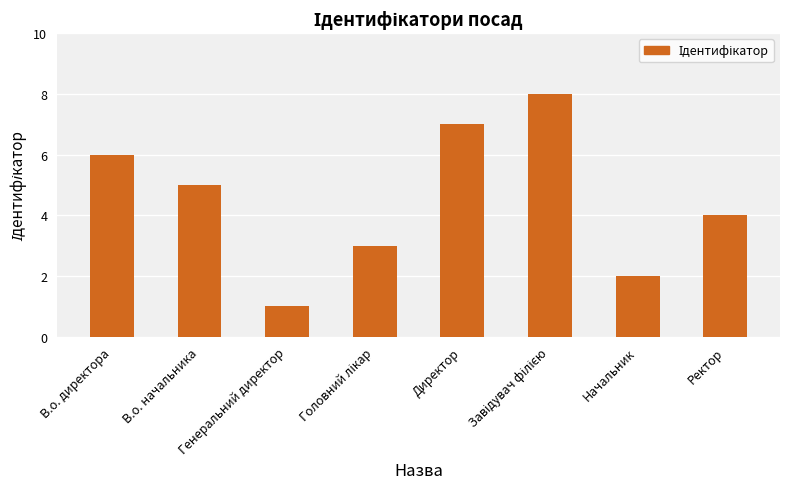

How many bars are there in total?

8